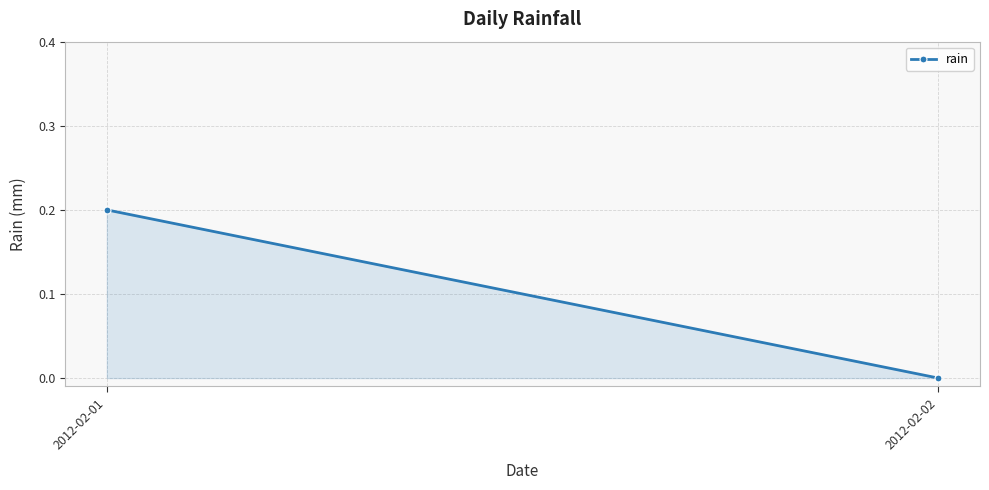

How many values exceed 0?

1